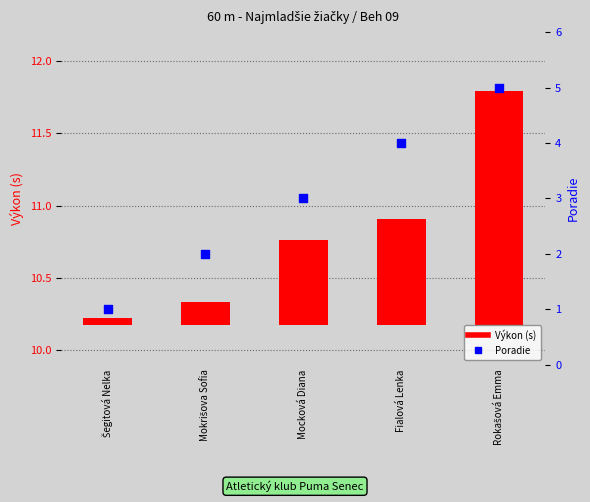

At which category is the sum across all series the highest?

Rokašová Emma